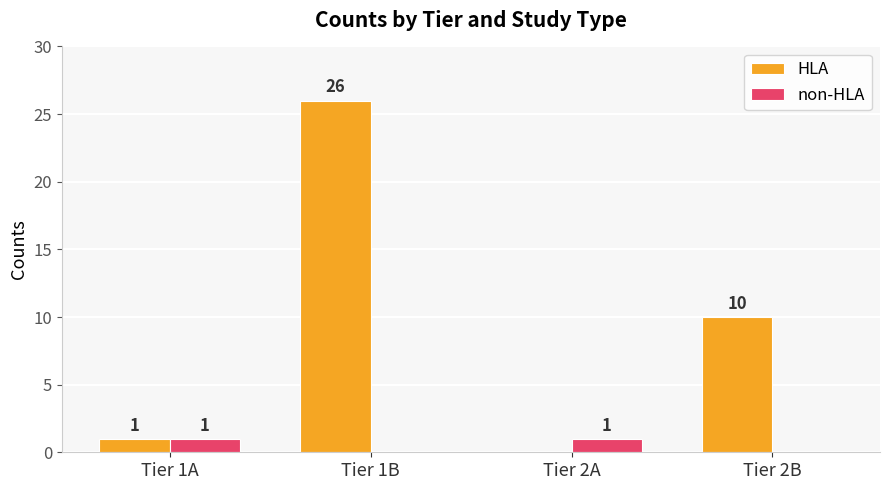

At which category does the chart reach its peak across all series?

Tier 1B